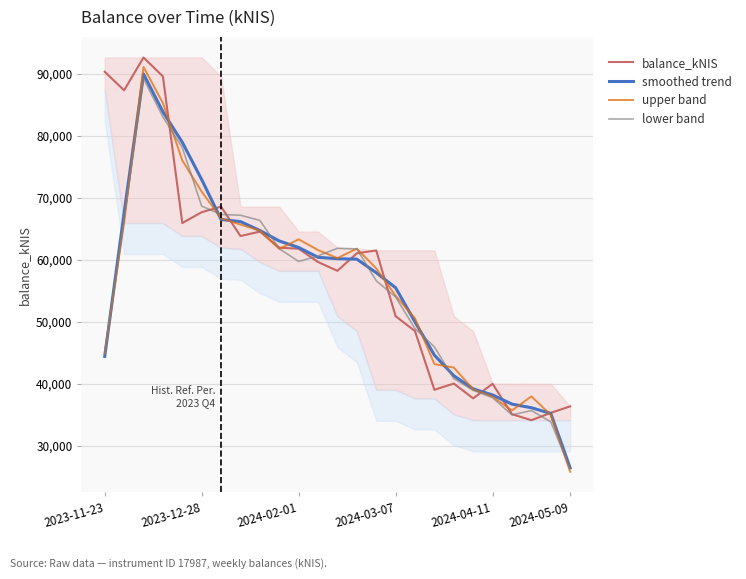

The value of upper band at 2023-12-28 is 121364.8. True or false?

False